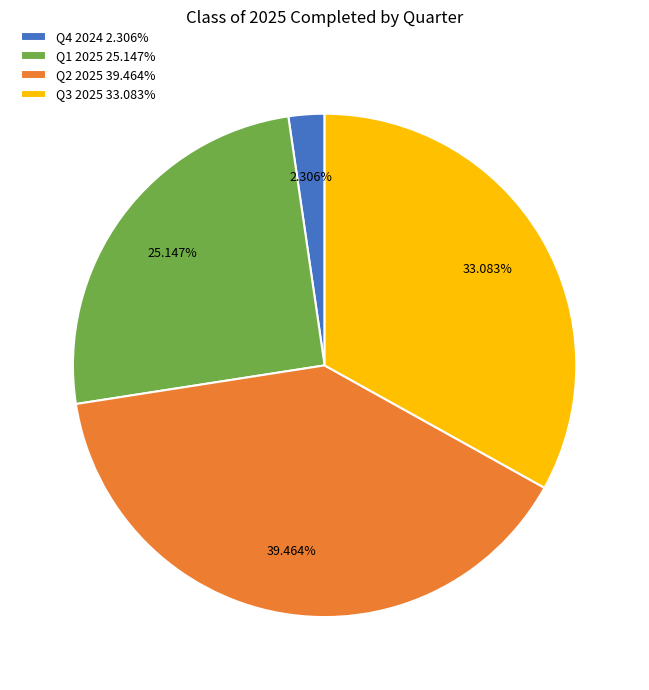

How many segments does this pie chart have?

4